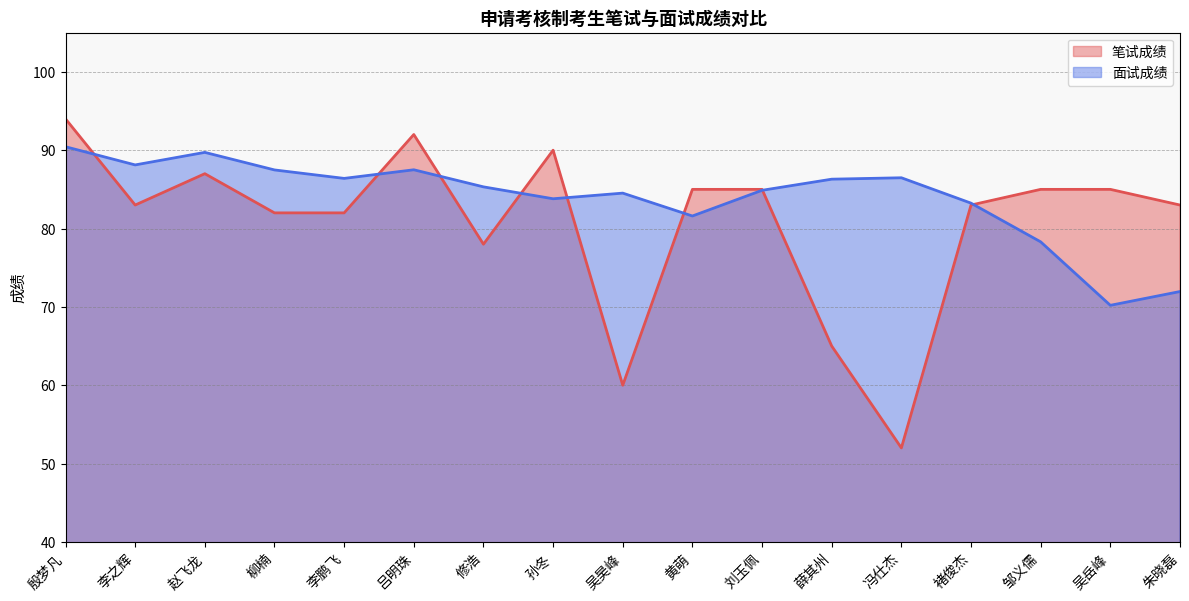

Reading left to right, extract all data points from this chart.

笔试成绩: 殷梦凡=94.0	李之辉=83.0	赵飞龙=87.0	柳楠=82.0	李鹏飞=82.0	吕明珠=92.0	修浩=78.0	孙冬=90.0	吴昊峰=60.0	黄萌=85.0	刘玉佩=85.0	薛其州=65.0	冯仕杰=52.0	褚俊杰=83.0	邹义儒=85.0	吴岳峰=85.0	朱晓磊=83.0
面试成绩: 殷梦凡=90.4	李之辉=88.1	赵飞龙=89.7	柳楠=87.5	李鹏飞=86.4	吕明珠=87.5	修浩=85.3	孙冬=83.8	吴昊峰=84.5	黄萌=81.6	刘玉佩=84.9	薛其州=86.3	冯仕杰=86.5	褚俊杰=83.2	邹义儒=78.3	吴岳峰=70.2	朱晓磊=72.0